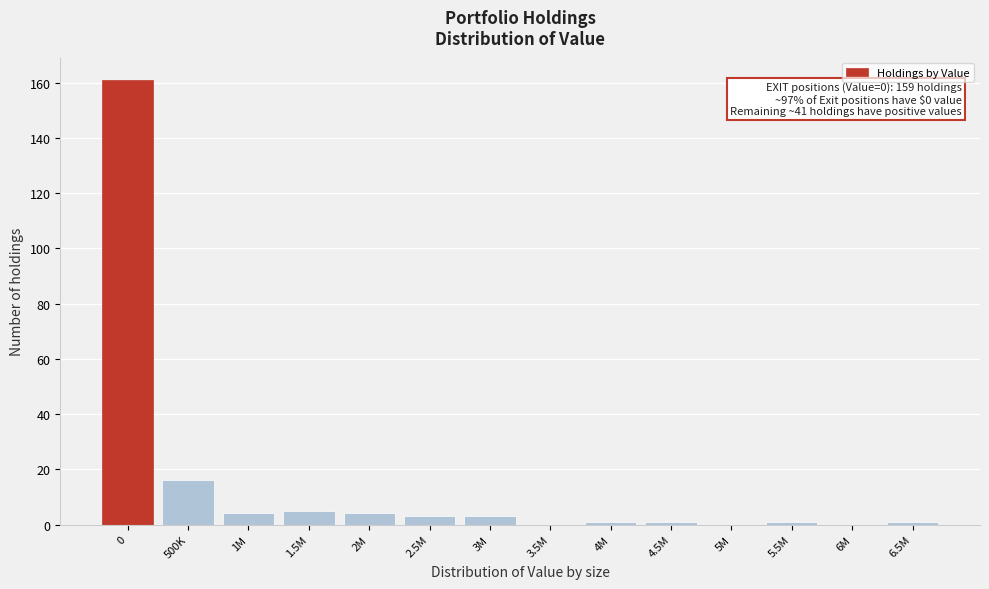

Reading left to right, what are all the values shown in this chart?

0=161	500K=16	1M=4	1.5M=5	2M=4	2.5M=3	3M=3	3.5M=0	4M=1	4.5M=1	5M=0	5.5M=1	6M=0	6.5M=1